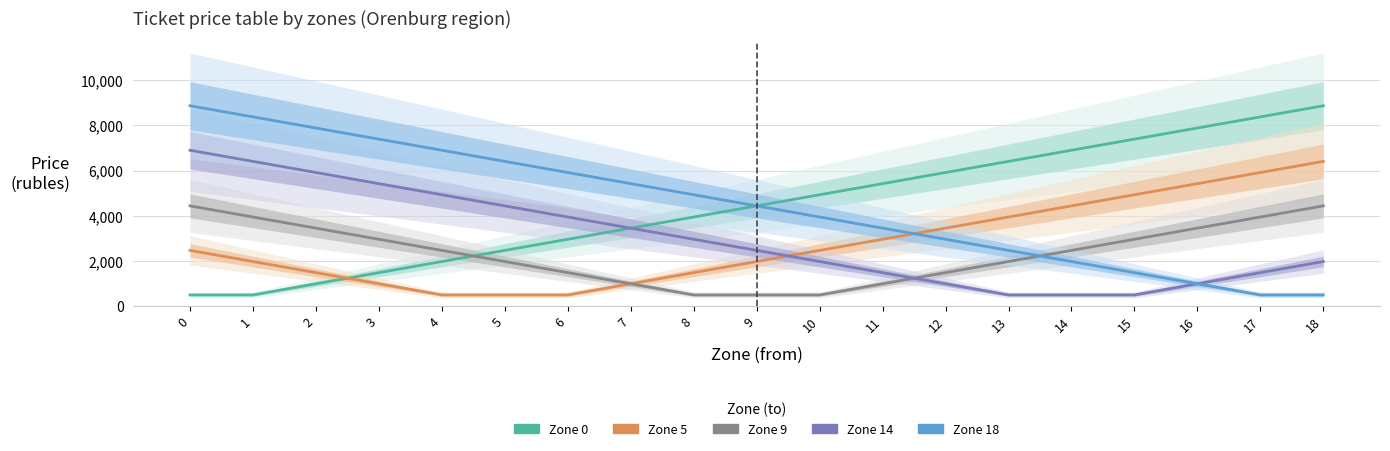

Where do Zone 14 and Zone 9 first cross each other?

11 and 12